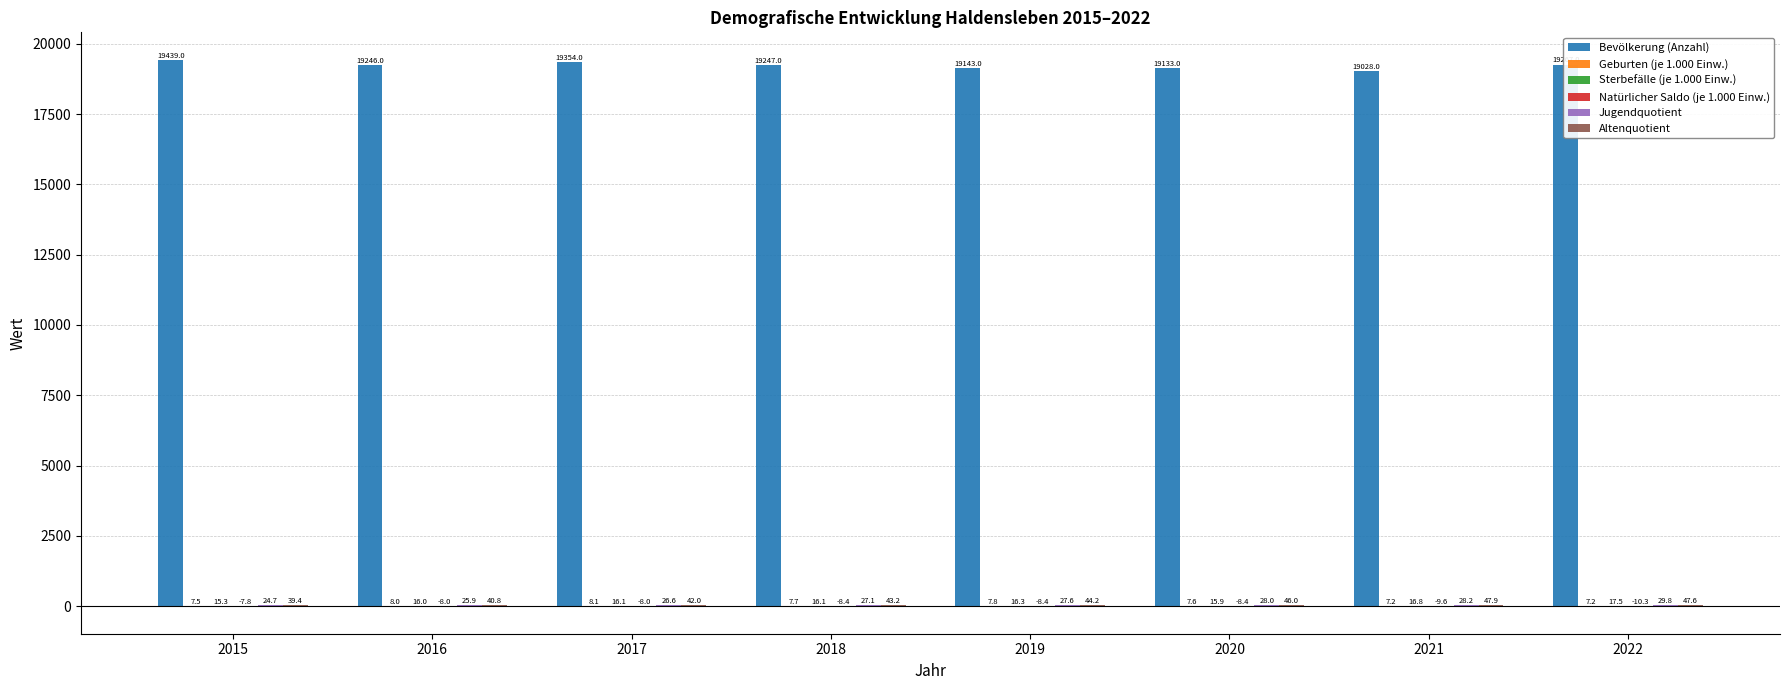

Which category has the highest value in the Bevölkerung (Anzahl) series?

2015